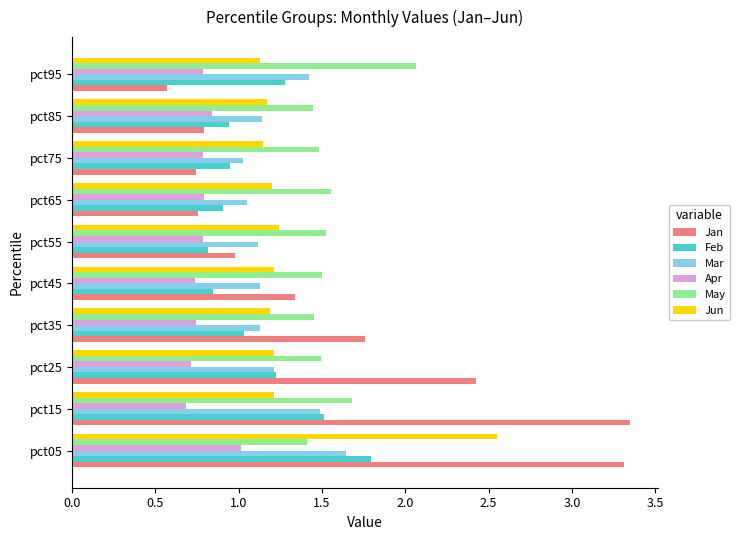

What are all the series names shown in the legend?

Jan, Feb, Mar, Apr, May, Jun